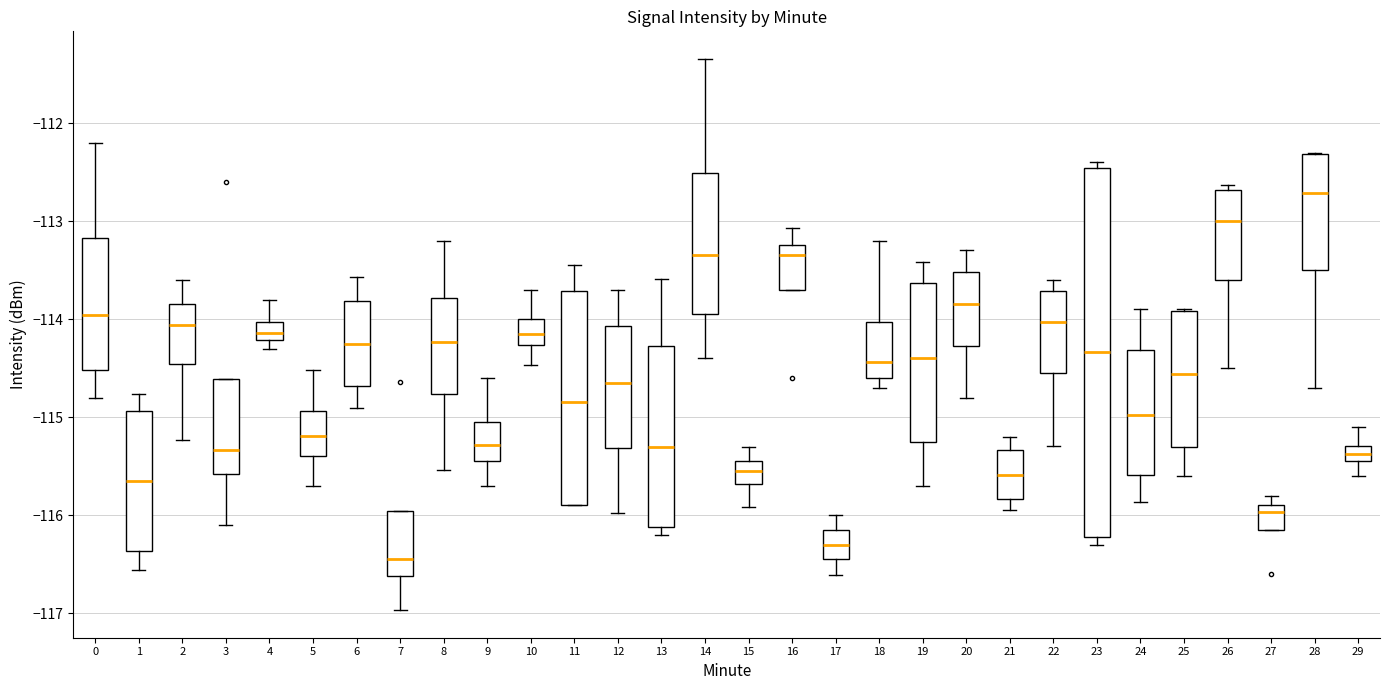

Where is the upper edge of the box at x = 20 on the y-axis? The values are not printed on the chart, so give them approximately, as read against the axis.

-113.5